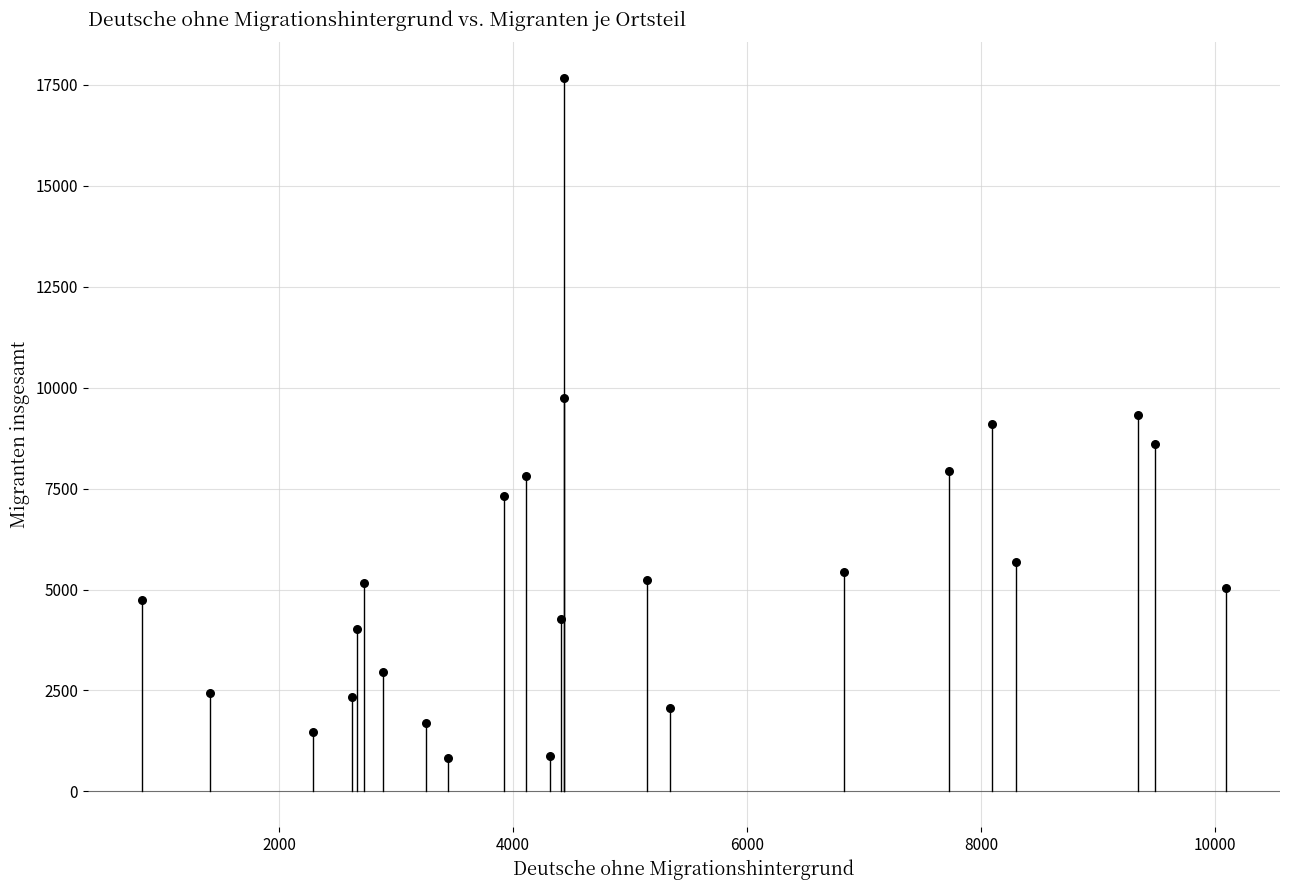

What is the range of X values (max minus min)?

9262